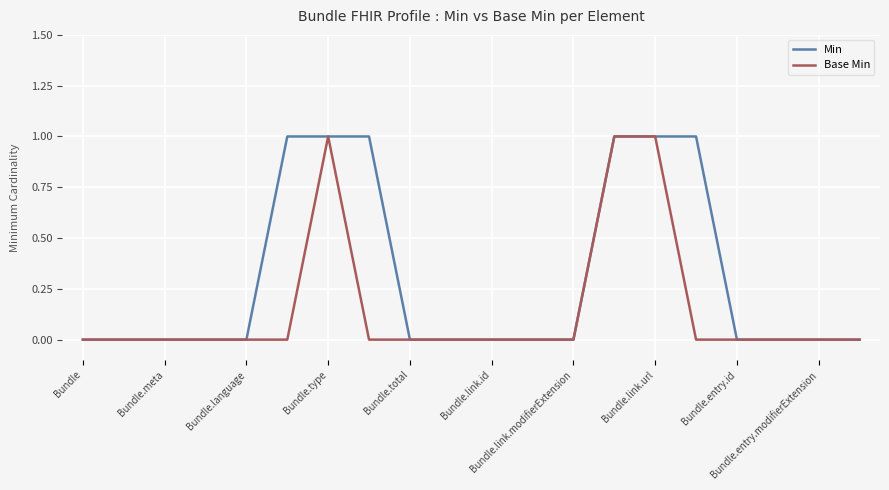

Rank the series by their average value, from highest to lowest.

Min, Base Min